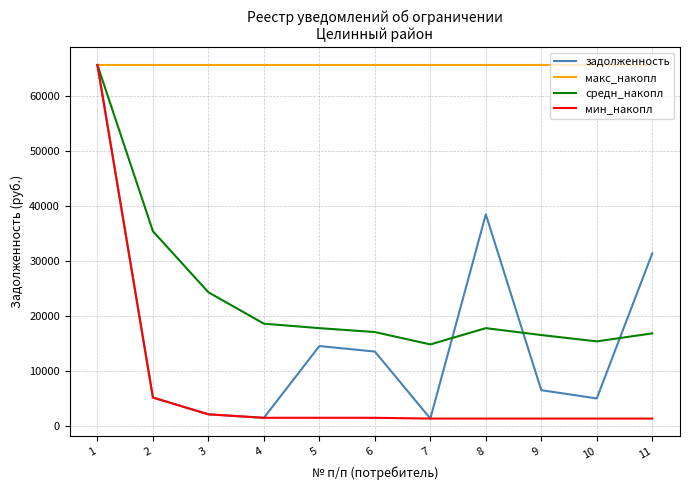

Is it true that задолженность equals 112813.8 at 1?

False